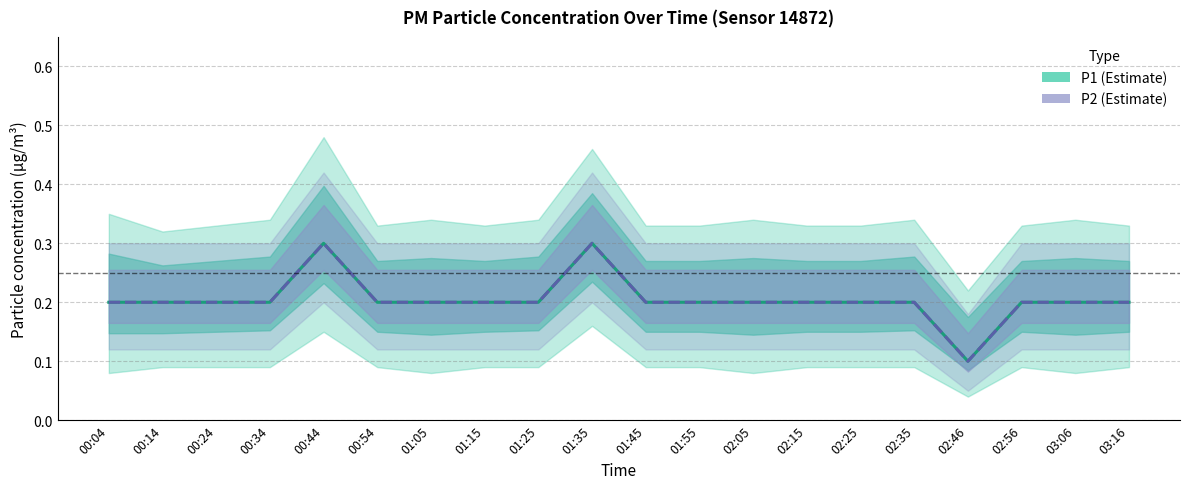

What is the highest value of the P1 series?

0.3